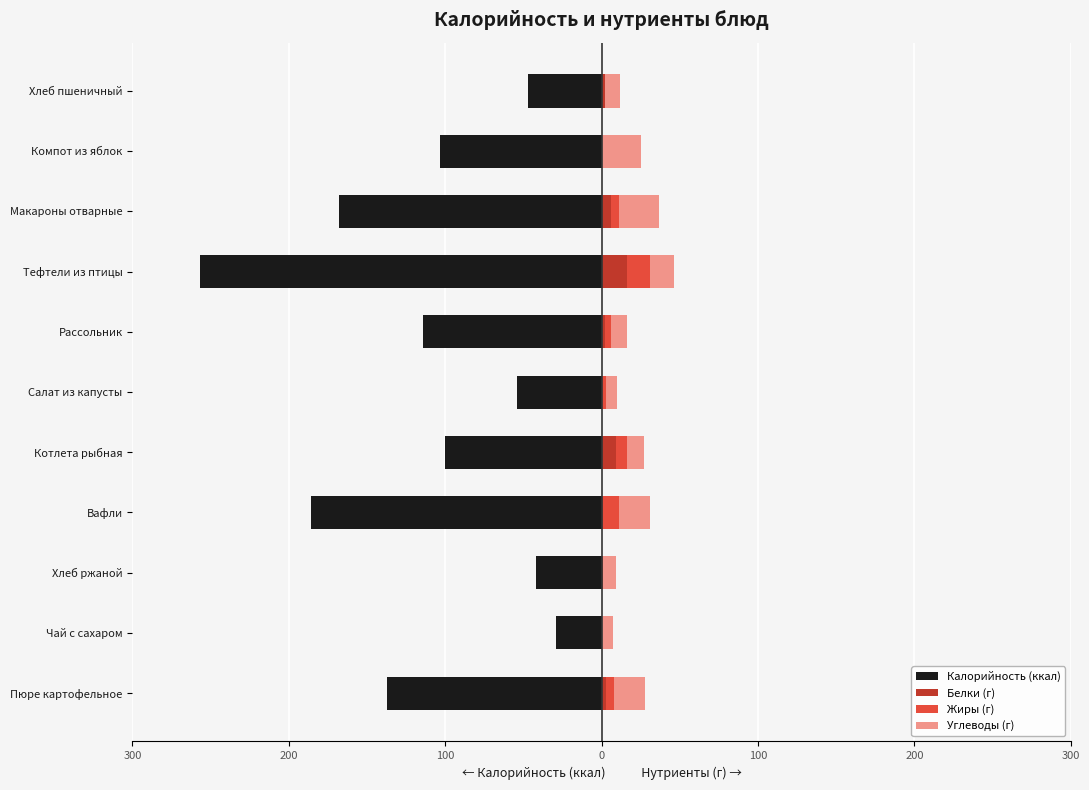

What is the difference between the second highest and second lowest values in the Углеводы (г) series?

18